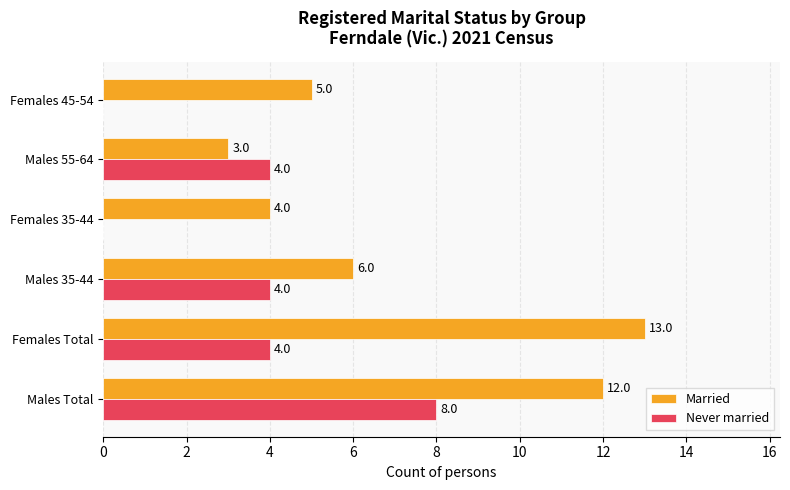

The value of Married at Males Total is 21. True or false?

False